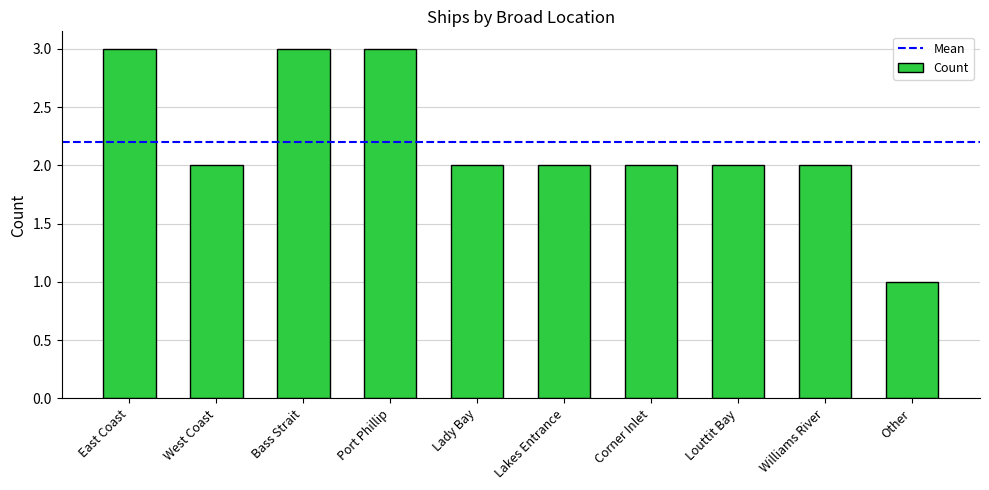

Reading left to right, what are all the values shown in this chart?

East Coast=3	West Coast=2	Bass Strait=3	Port Phillip=3	Lady Bay=2	Lakes Entrance=2	Corner Inlet=2	Louttit Bay=2	Williams River=2	Other=1